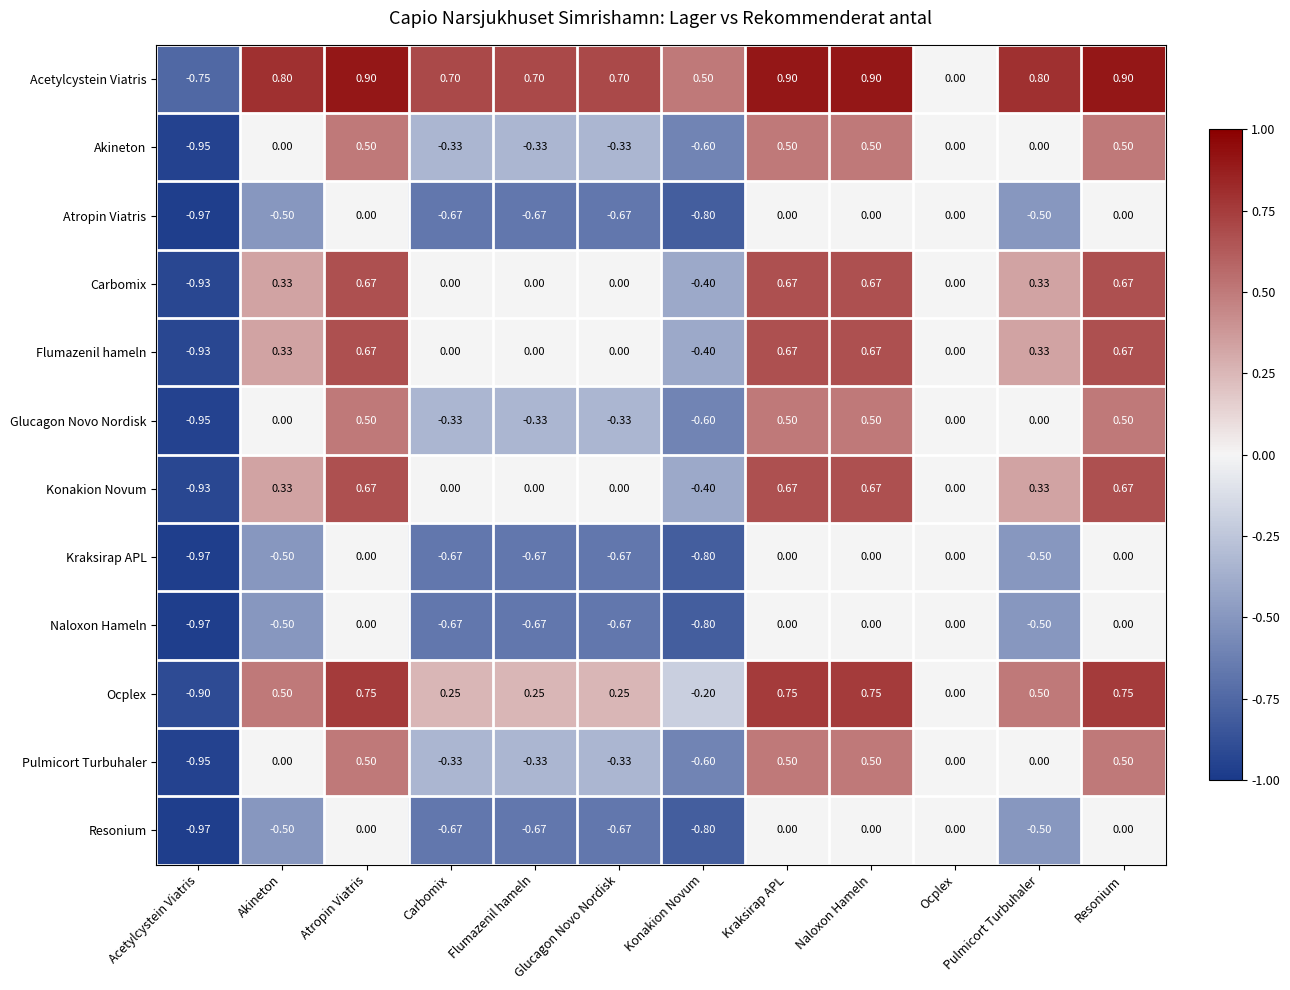

Is the value of Ocplex at Carbomix greater than the value of Naloxon Hameln at Carbomix?

Yes